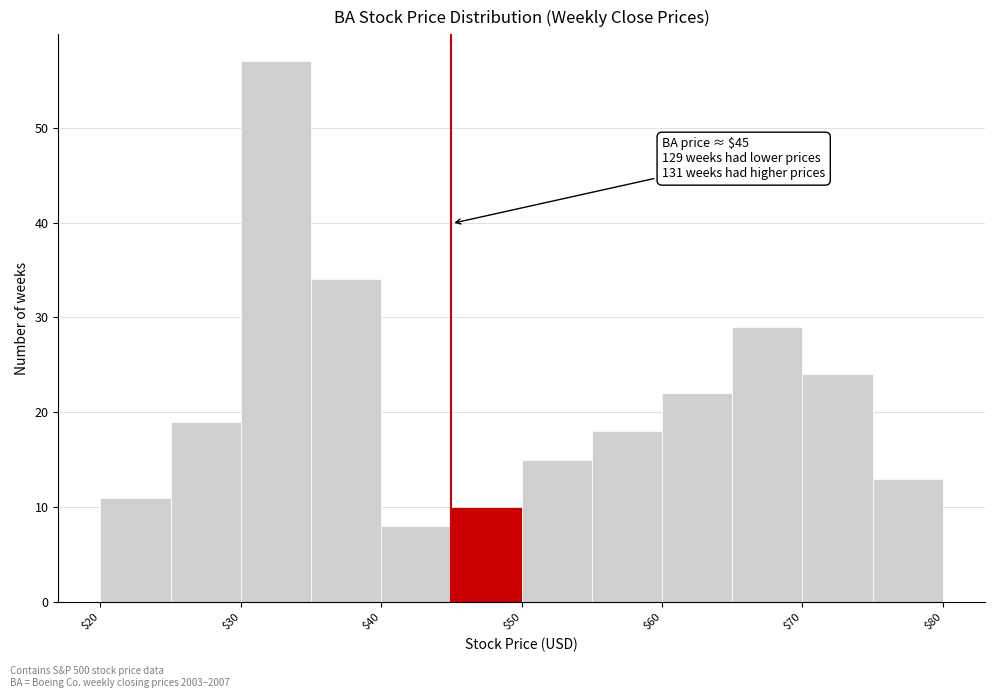

Over which range of the x-axis is the bar tallest?

30 to 35